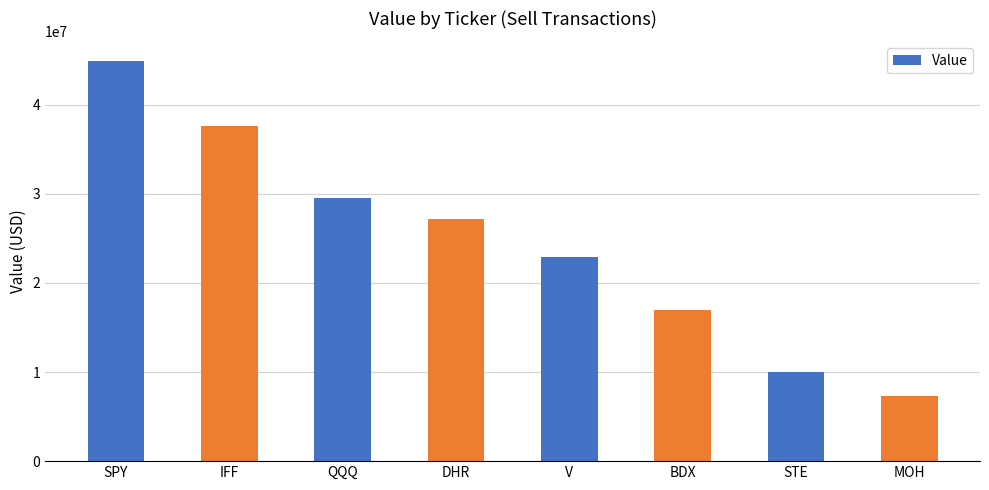

How many bars are there in total?

8